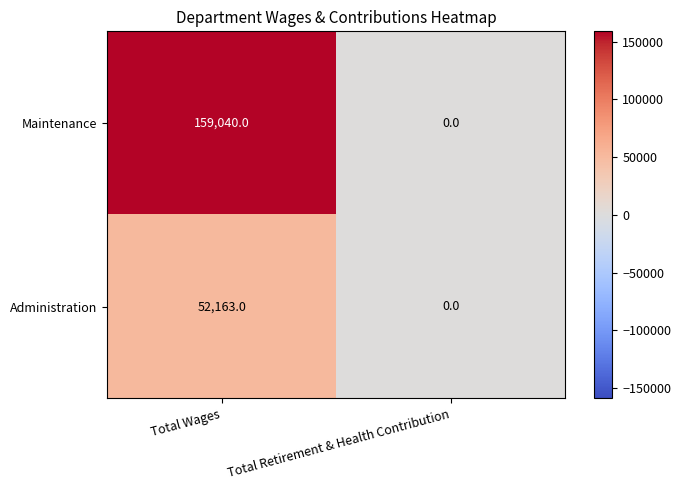

List the series in order of their overall mean, highest first.

Maintenance, Administration